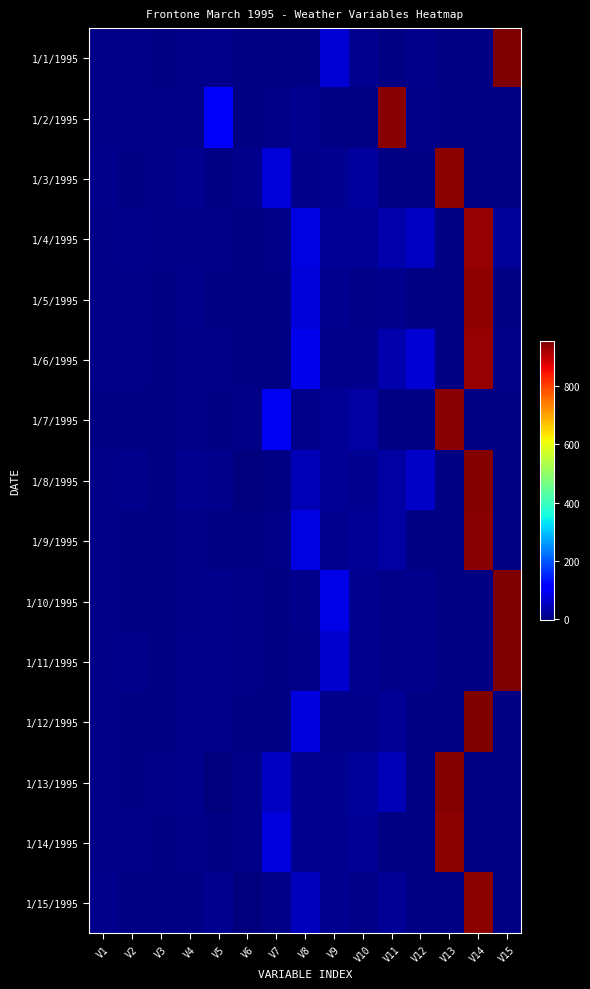

At which category is the sum across all series the highest?

V14